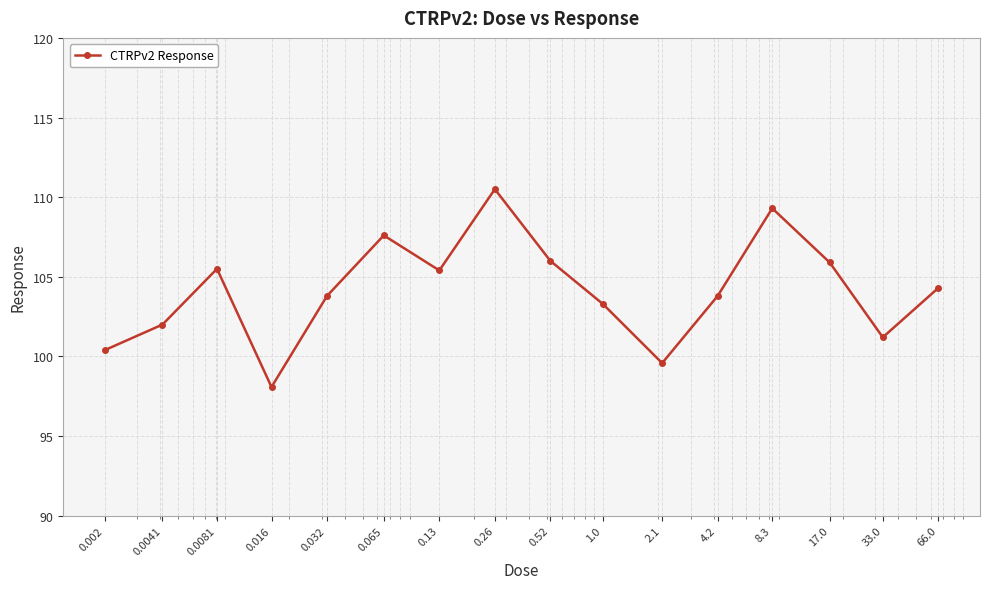

Does the chart display data point markers on the line(s)?

Yes